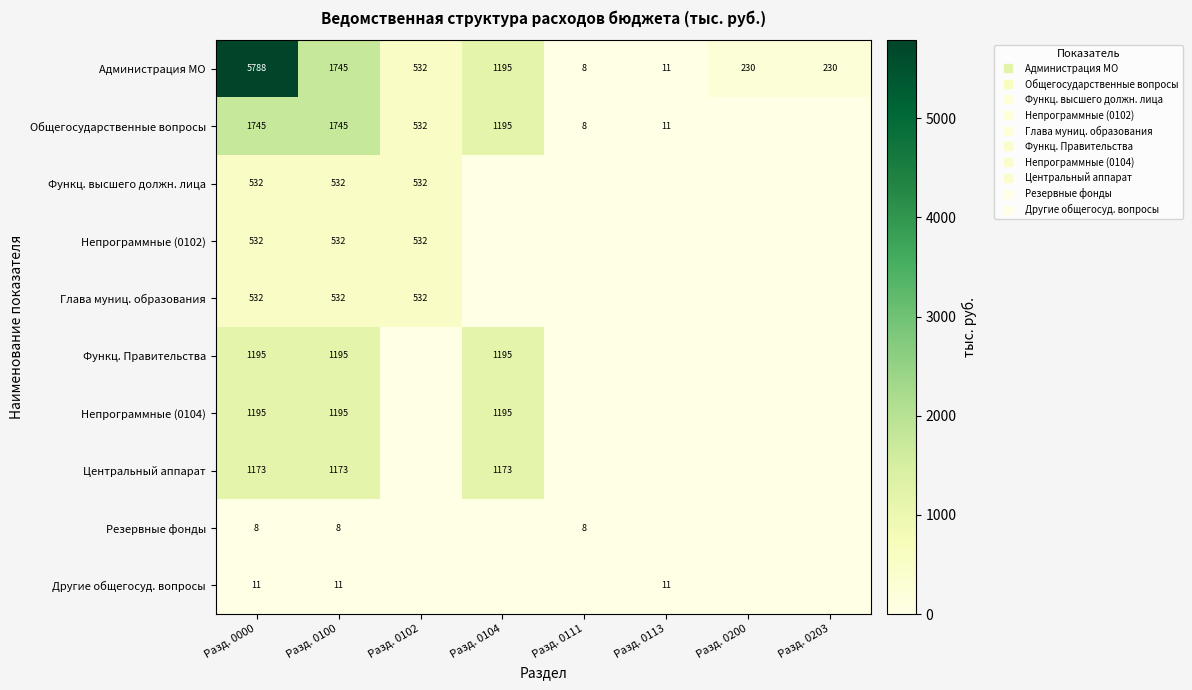

At how many categories does at least one series exceed 3203?

1